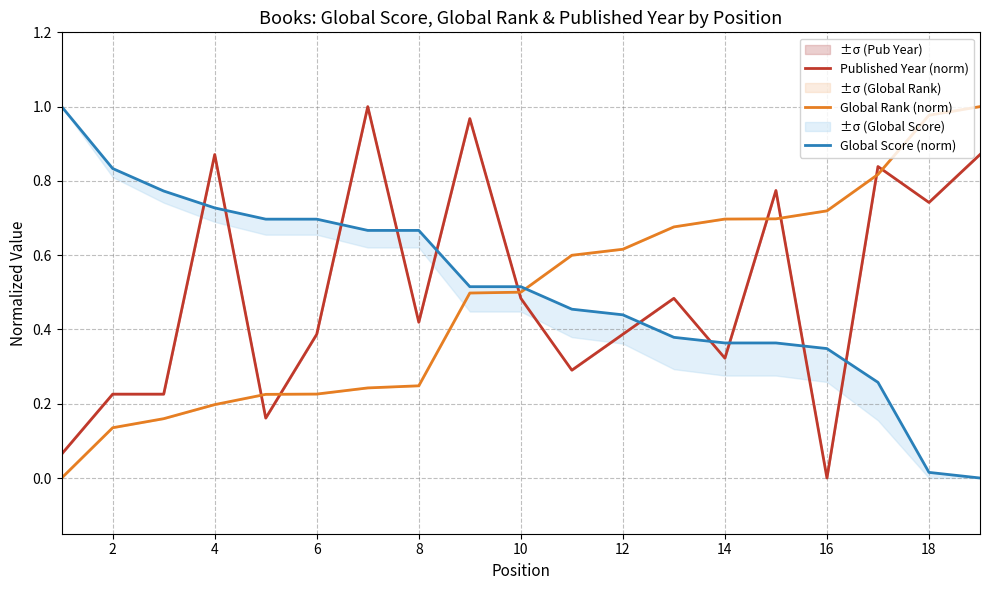

In Published Year (norm), how many points are lower than both neighbors (excluding endpoints)?

6